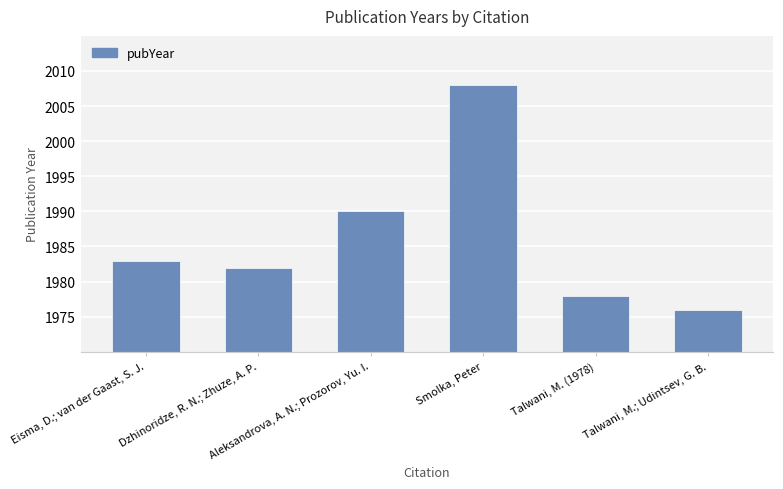

What is the sum of the values at Talwani, M.; Udintsev, G. B. and Aleksandrova, A. N.; Prozorov, Yu. I.?

3966